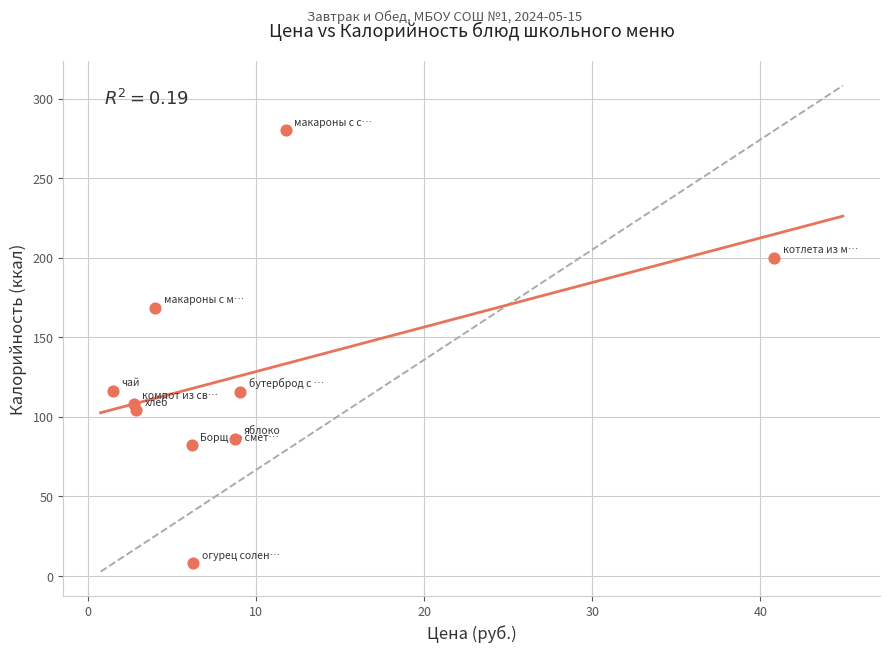

What is the range of X values (max minus min)?

39.3